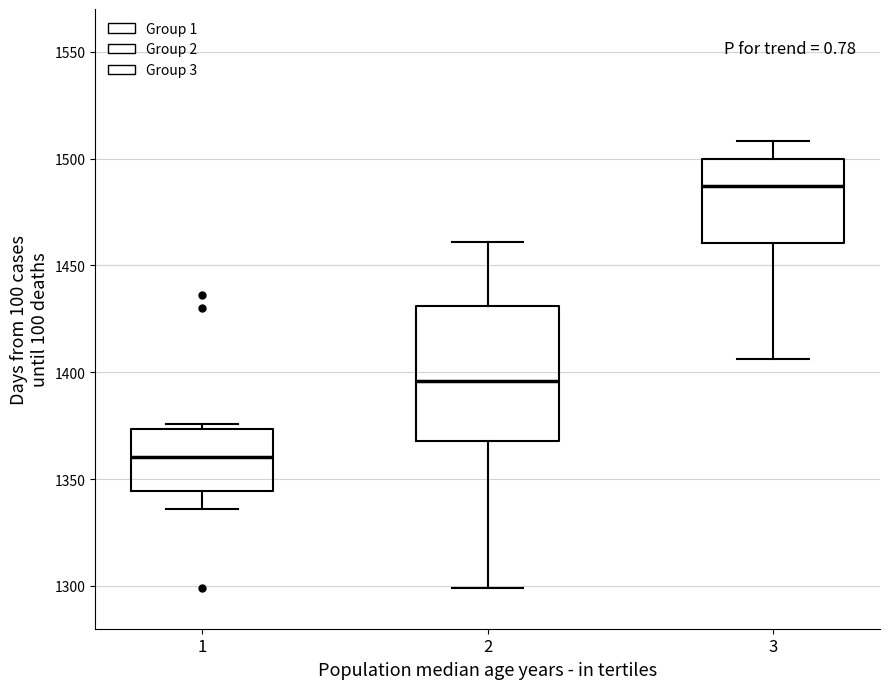

Which box is the tallest, from its lower edge to its upper edge?

2